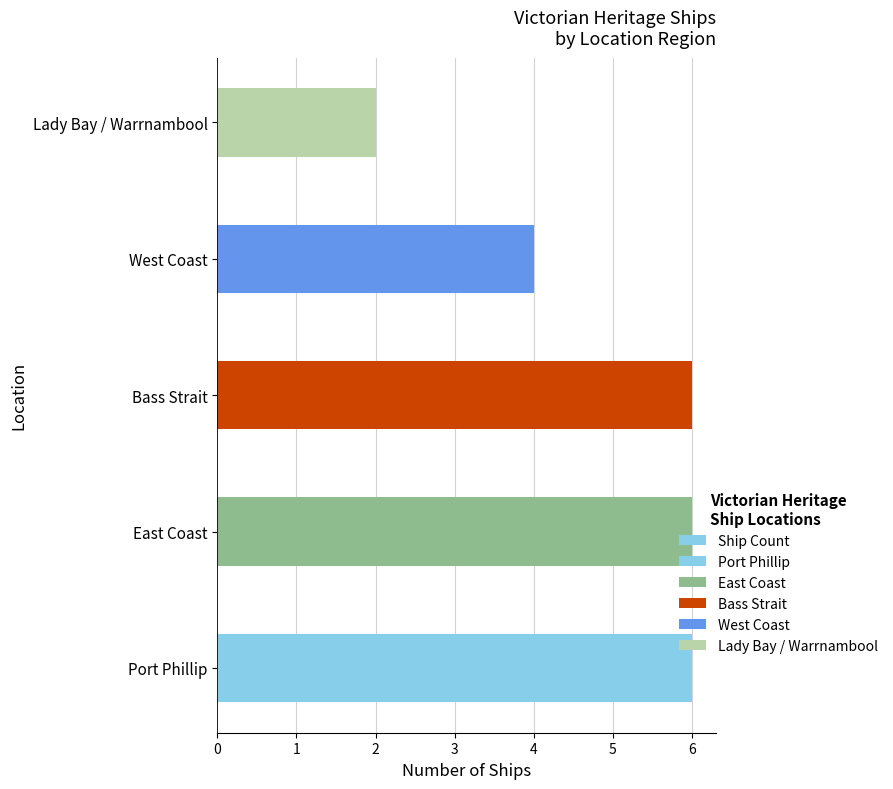

Approximately how many times larger is the value at East Coast compared to Bass Strait?

1.0